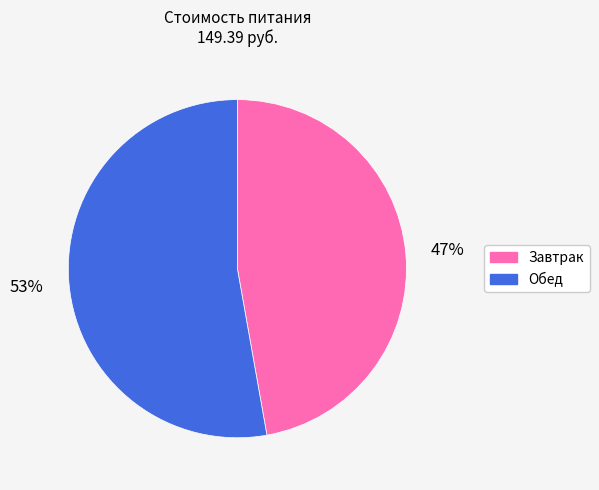

How many segments does this pie chart have?

2